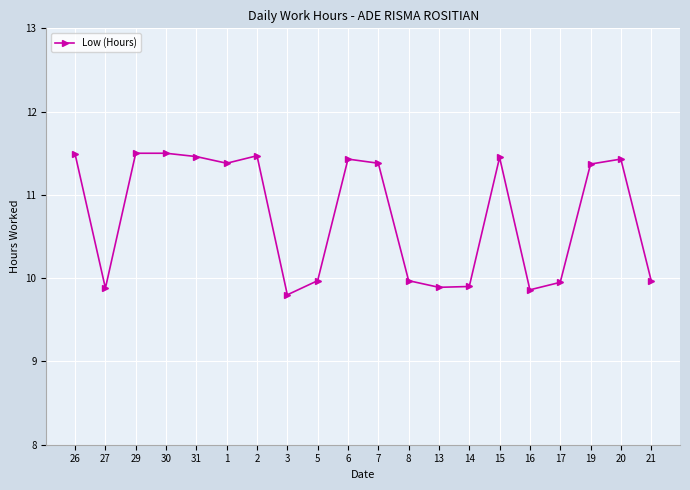

True or false: the data shows 16.3 at 31.

False